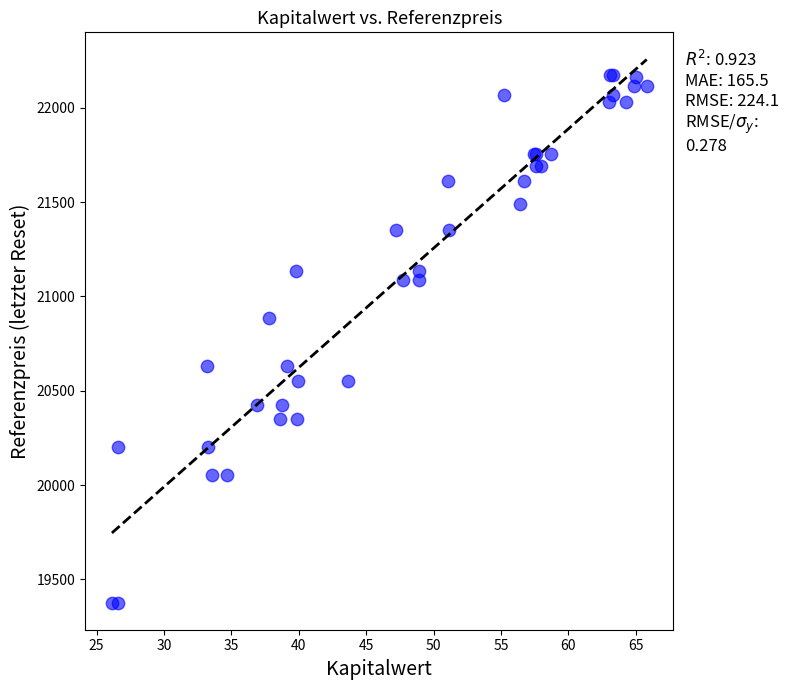

What Y value in the scatter plot is closest to 20776?

20884.4